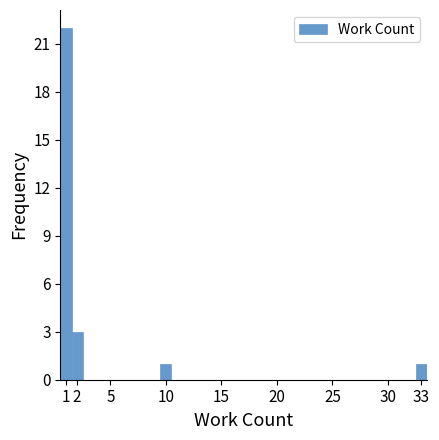

How tall is the bar that spans 32.5 to 33.5 on the x-axis? The values are not printed on the chart, so give them approximately, as read against the axis.

1